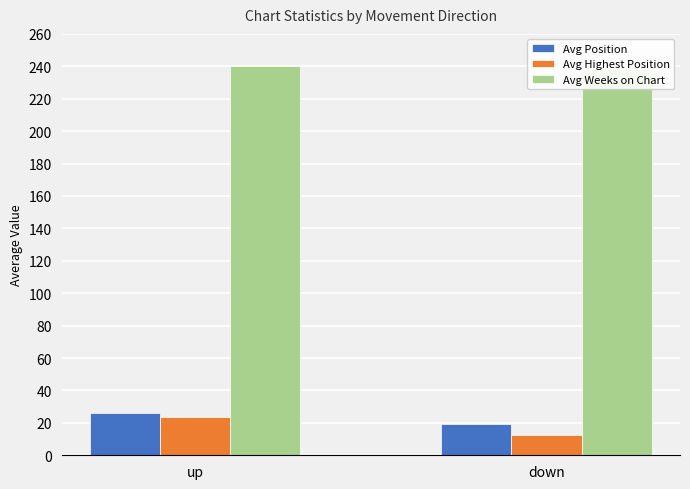

Which category has the lowest value in the Avg Position series?

down